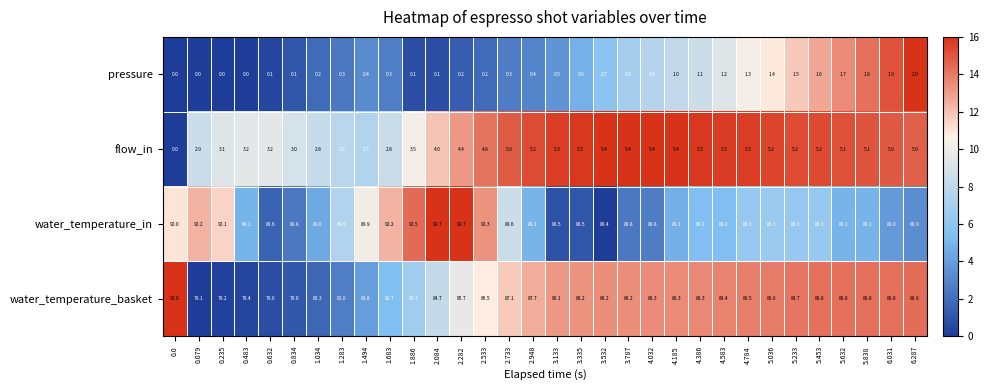

At which category is the sum across all series the highest?

5.453